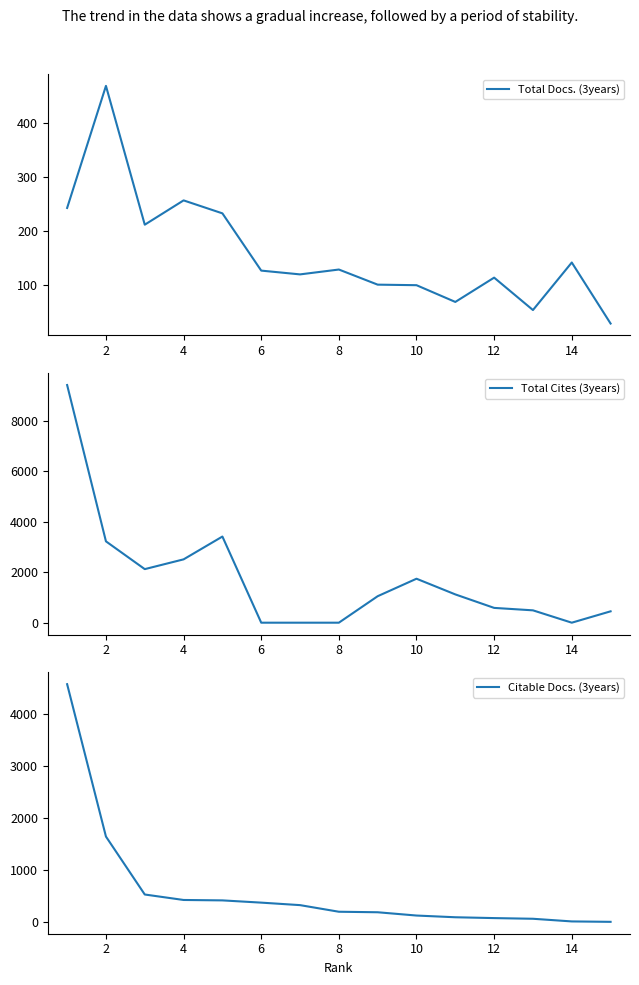

What is the lowest value of the Total Docs. (3years) series?

28